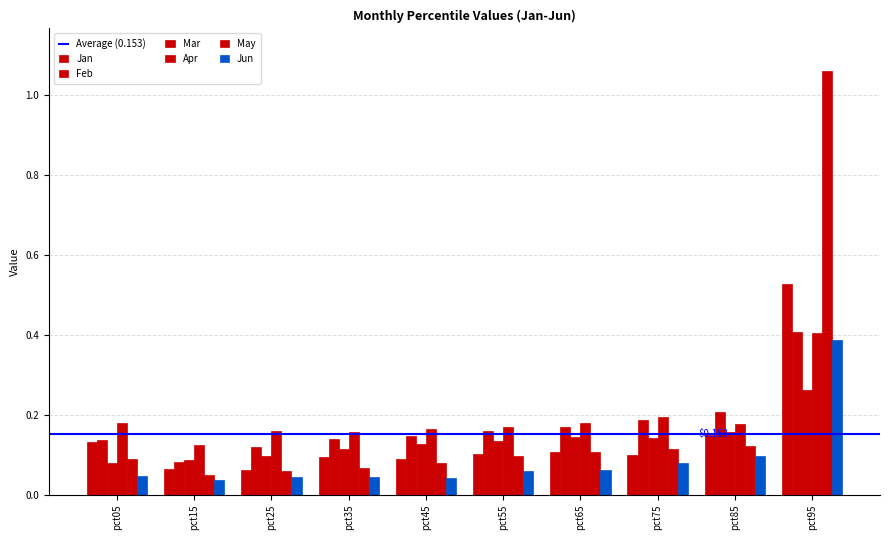

At pct35, list the series in order from smallest to largest.

Jun, May, Jan, Mar, Feb, Apr